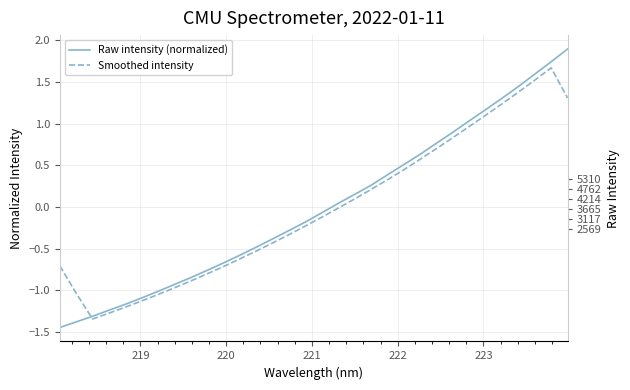

Rank the series at 220 from highest to lowest value.

Raw intensity (normalized), Smoothed intensity